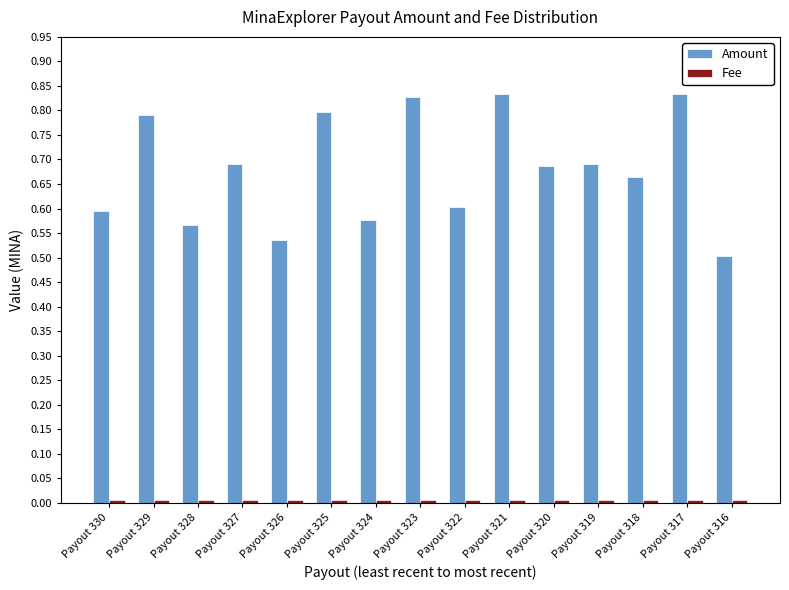

What is the sum of all Amount values?

10.2